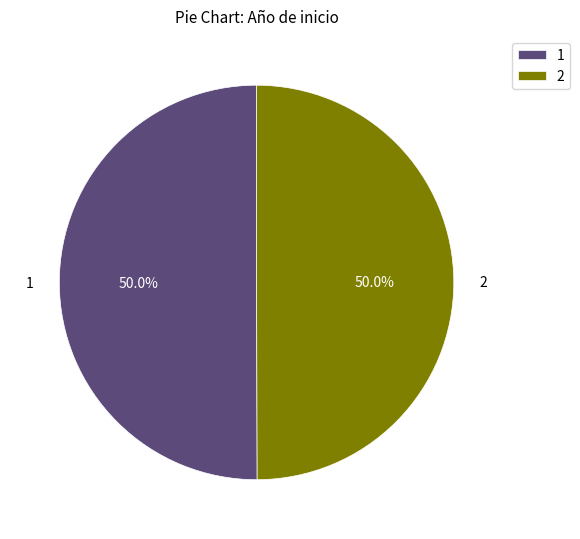

Approximately how many times larger is the value at 2 compared to 1?

1.0